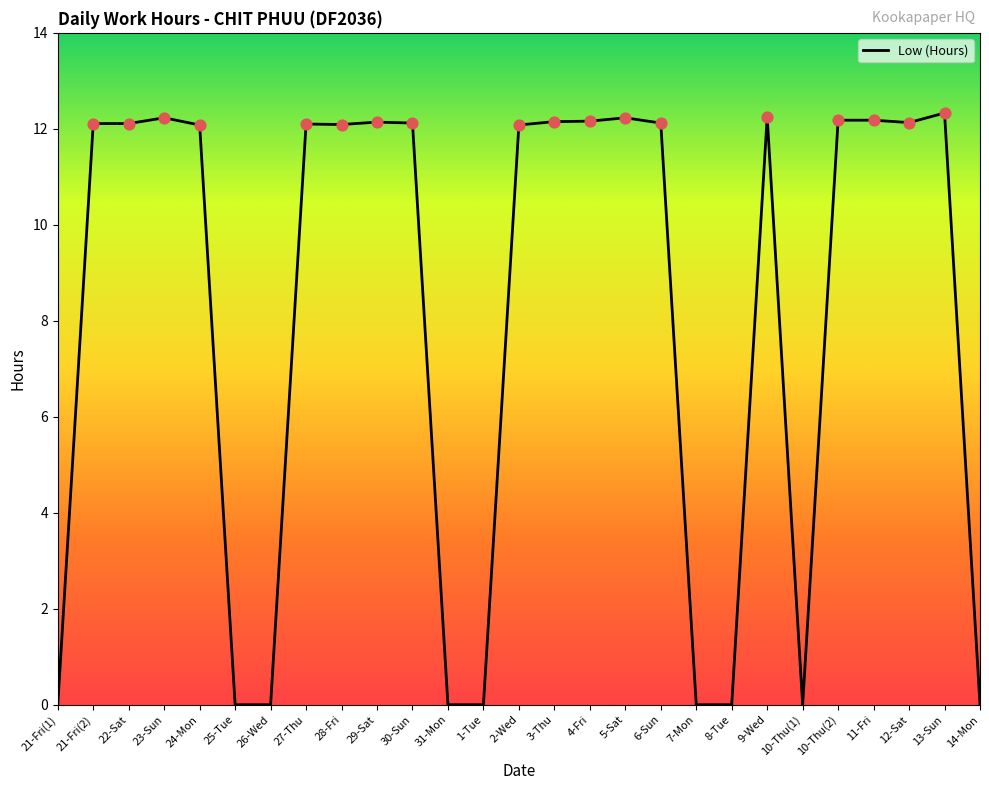

What is the change in value from 21-Fri(2) to 14-Mon?

-12.1